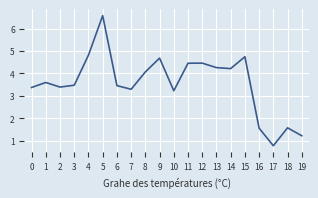

Reading left to right, what are all the values shown in this chart?

0=3.4	1=3.6	2=3.4	3=3.5	4=4.8	5=6.6	6=3.5	7=3.3	8=4.1	9=4.7	10=3.2	11=4.5	12=4.5	13=4.3	14=4.2	15=4.7	16=1.6	17=0.8	18=1.6	19=1.2